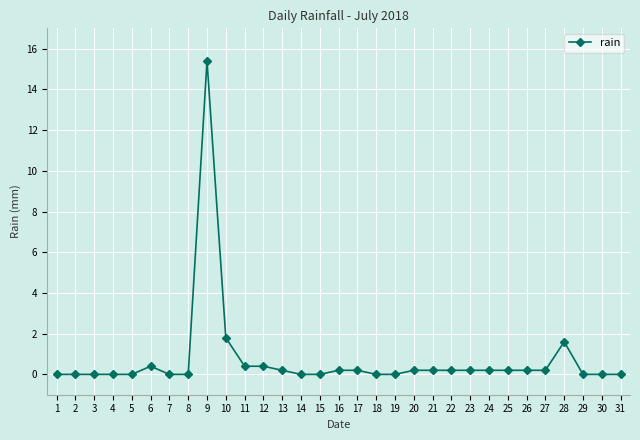

Reading left to right, extract all data points from this chart.

1=0.0	2=0.0	3=0.0	4=0.0	5=0.0	6=0.4	7=0.0	8=0.0	9=15.4	10=1.8	11=0.4	12=0.4	13=0.2	14=0.0	15=0.0	16=0.2	17=0.2	18=0.0	19=0.0	20=0.2	21=0.2	22=0.2	23=0.2	24=0.2	25=0.2	26=0.2	27=0.2	28=1.6	29=0.0	30=0.0	31=0.0